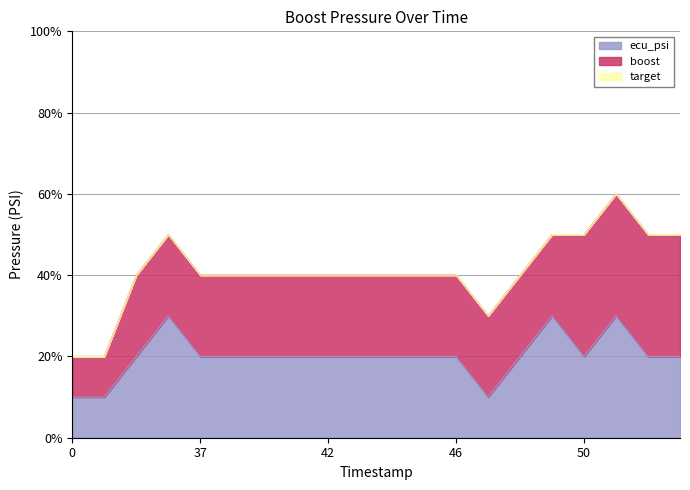

Count the number of data series in this chart.

3